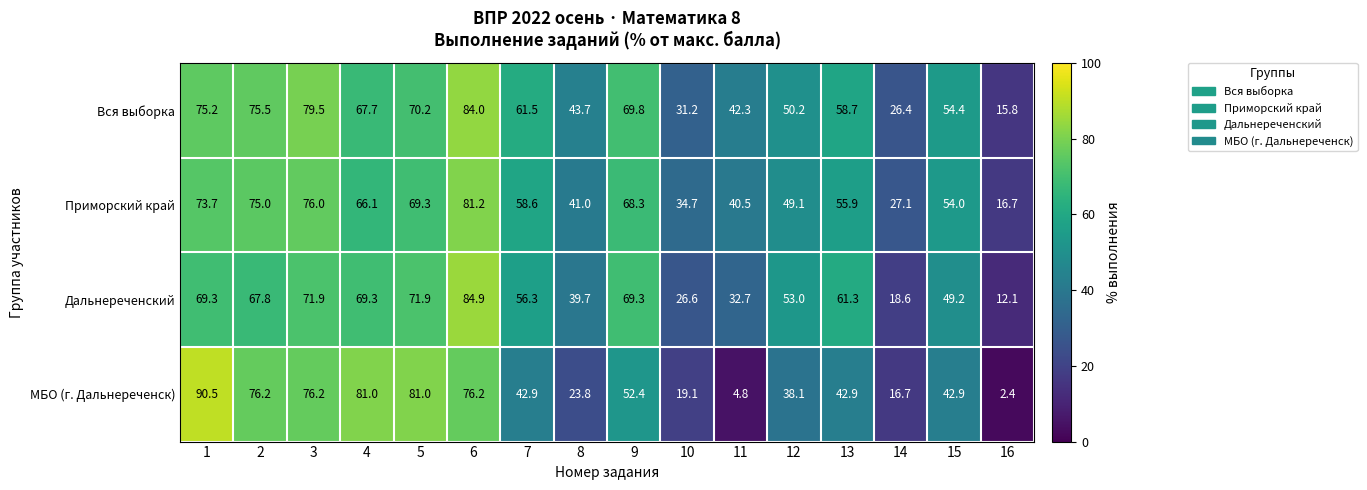

Is it true that Приморский край equals 75.0 at 2?

True